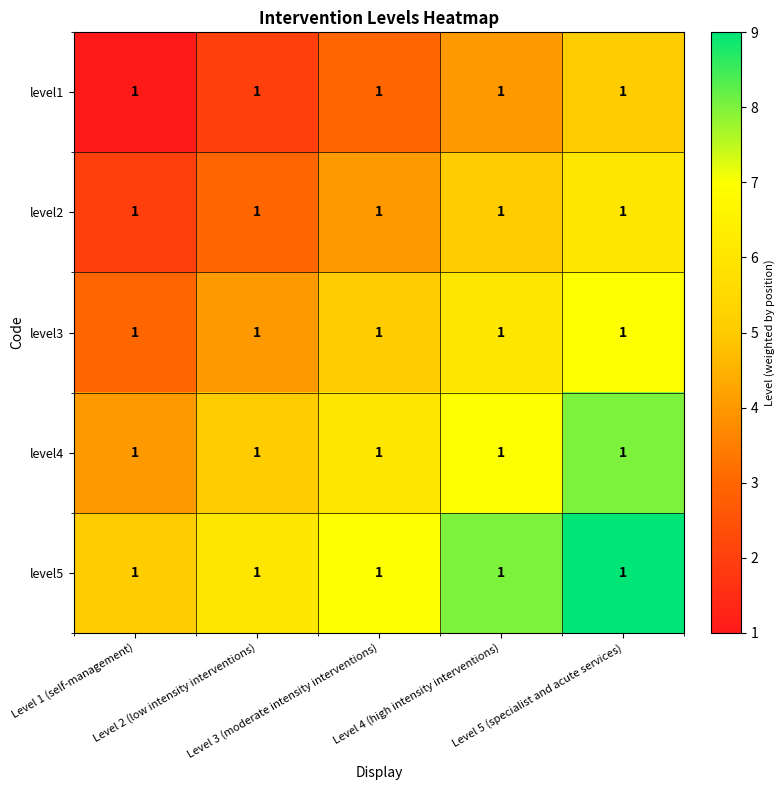

How many level3 values are between 4 and 6?

3